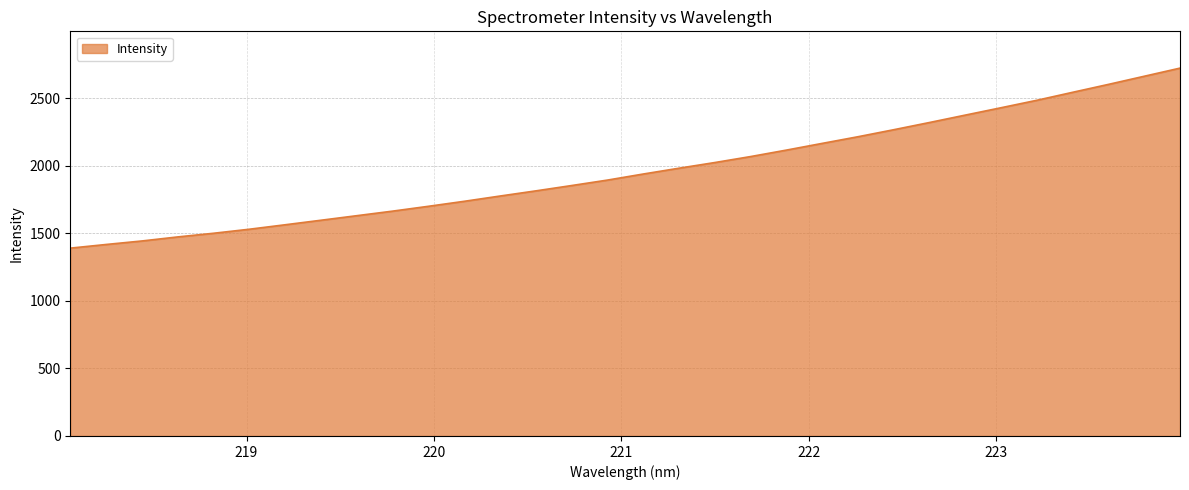

What is the smallest value displayed?

1389.5